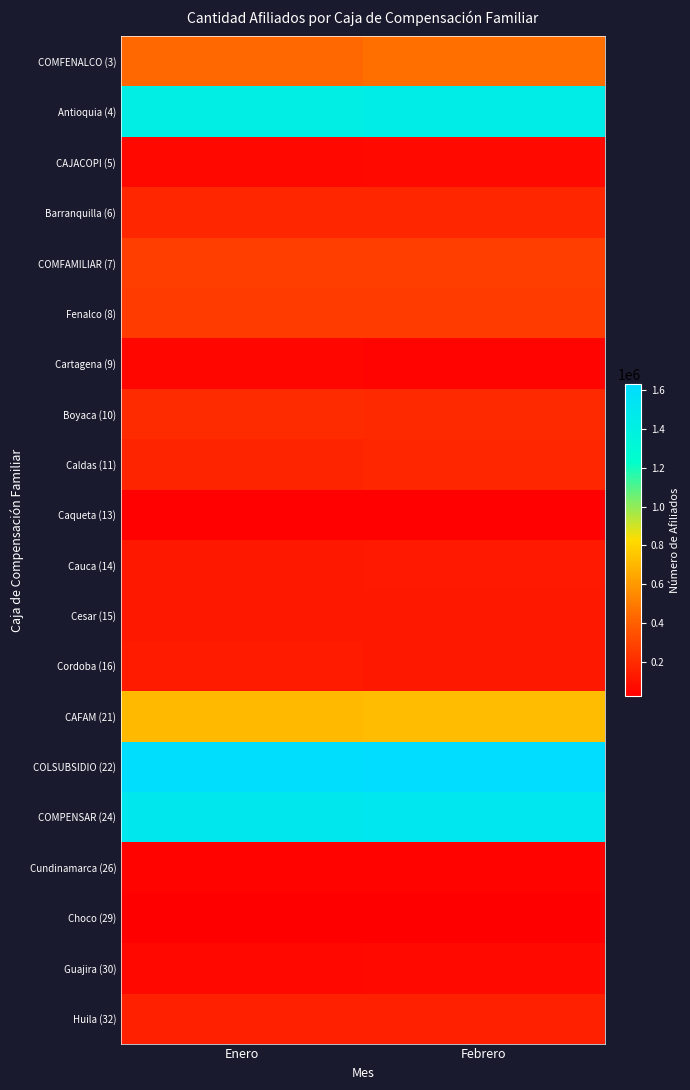

What is the spread (max minus min) of values at Febrero?

1609186